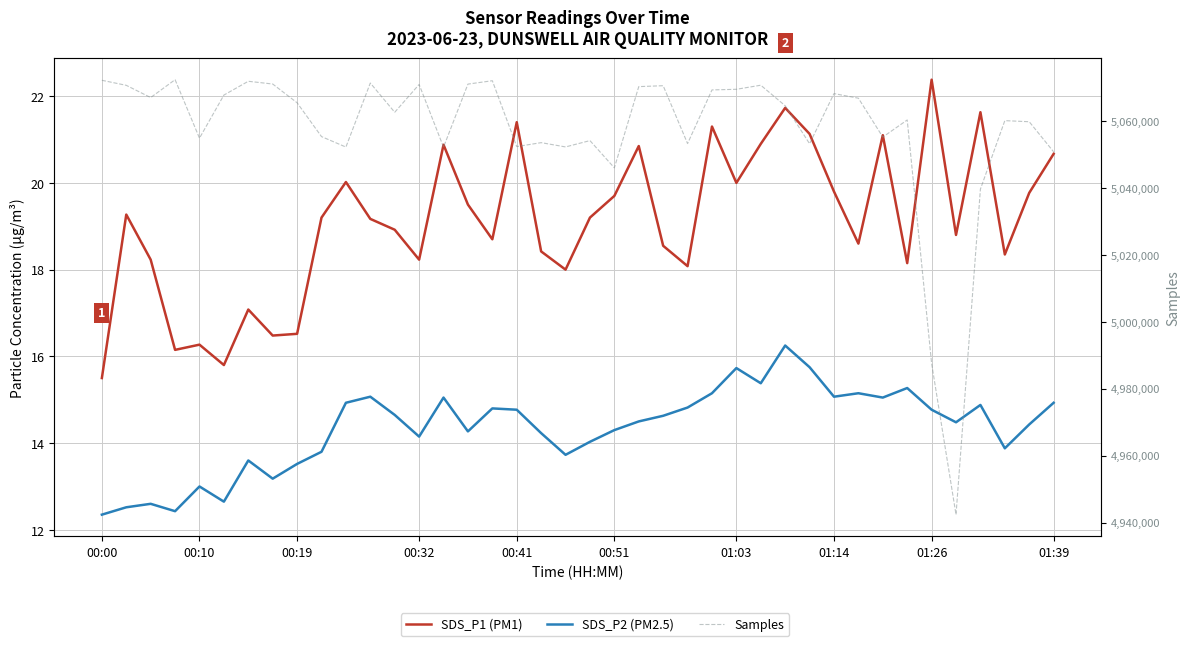

In Samples, how many points are higher than both neighbors (excluding endpoints)?

12